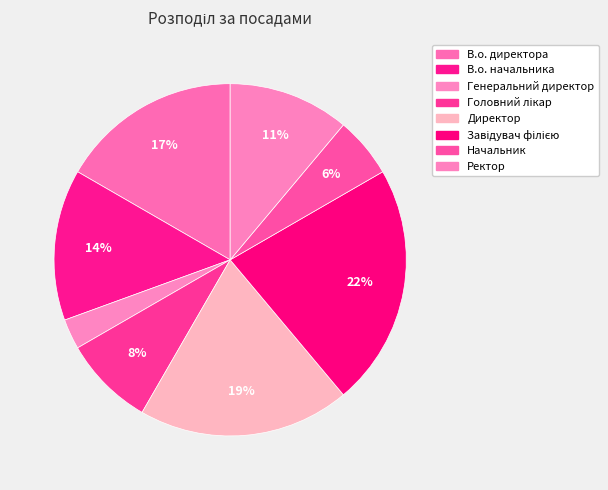

Rank the categories by value from lowest to highest.

Генеральний директор, Начальник, Головний лікар, Ректор, В.о. начальника, В.о. директора, Директор, Завідувач філією